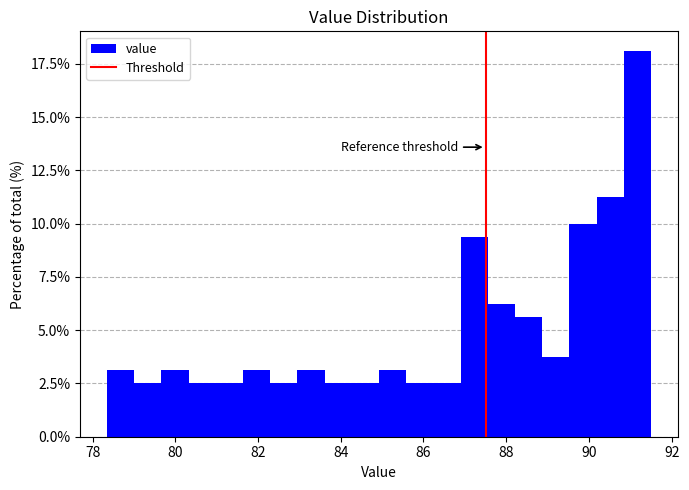

Around what value on the x-axis is the tallest bar? Give the approximate position of its centre, as read against the axis.

91.2